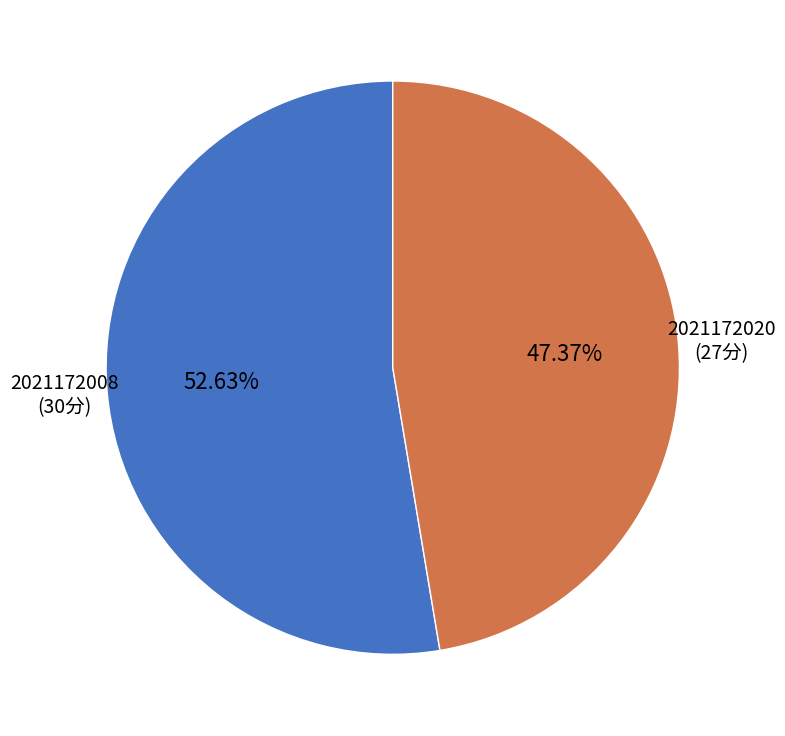

True or false: 2021172008 accounts for 66% of the total.

False